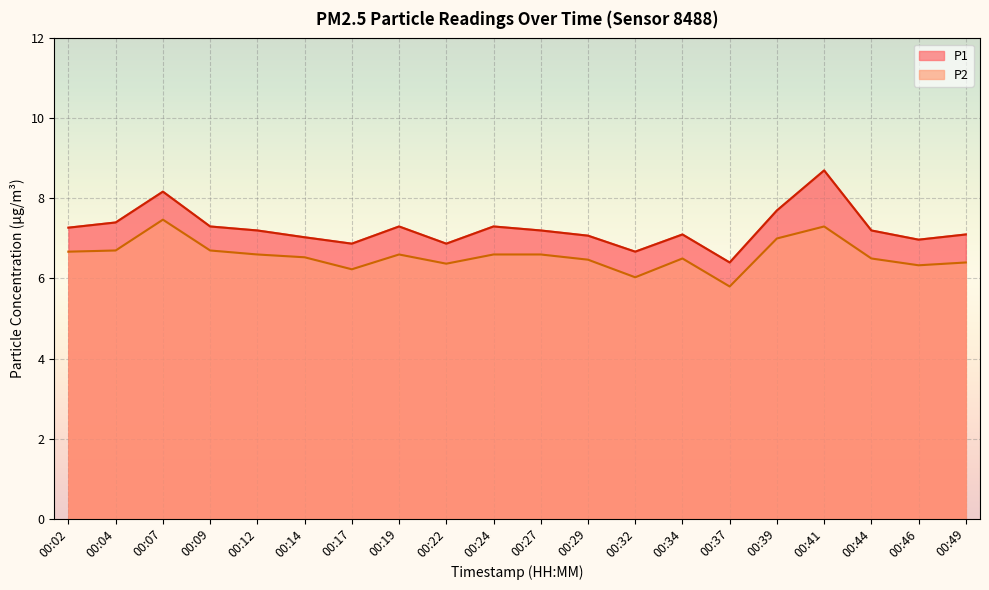

Reading left to right, list all the values displayed in this chart.

P1: 00:02=7.3	00:04=7.4	00:07=8.2	00:09=7.3	00:12=7.2	00:14=7.0	00:17=6.9	00:19=7.3	00:22=6.9	00:24=7.3	00:27=7.2	00:29=7.1	00:32=6.7	00:34=7.1	00:37=6.4	00:39=7.7	00:41=8.7	00:44=7.2	00:46=7.0	00:49=7.1
P2: 00:02=6.7	00:04=6.7	00:07=7.5	00:09=6.7	00:12=6.6	00:14=6.5	00:17=6.2	00:19=6.6	00:22=6.4	00:24=6.6	00:27=6.6	00:29=6.5	00:32=6.0	00:34=6.5	00:37=5.8	00:39=7.0	00:41=7.3	00:44=6.5	00:46=6.3	00:49=6.4